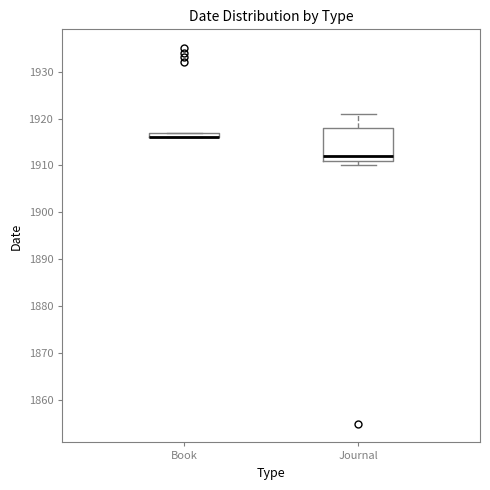

Where is the upper edge of the box for Book on the y-axis? The values are not printed on the chart, so give them approximately, as read against the axis.

1917